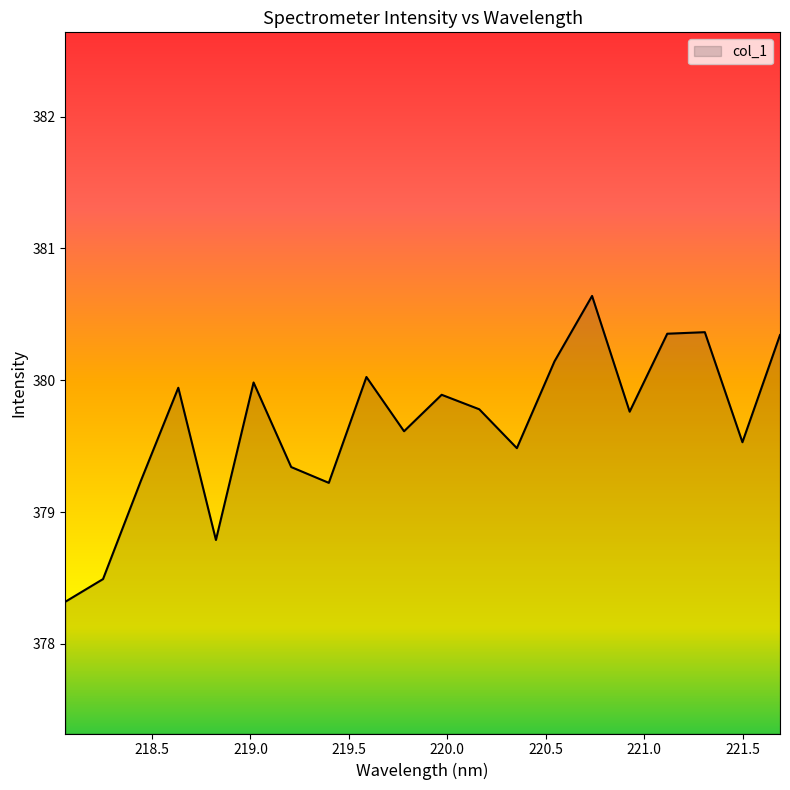

How many lines are shown in the chart?

1